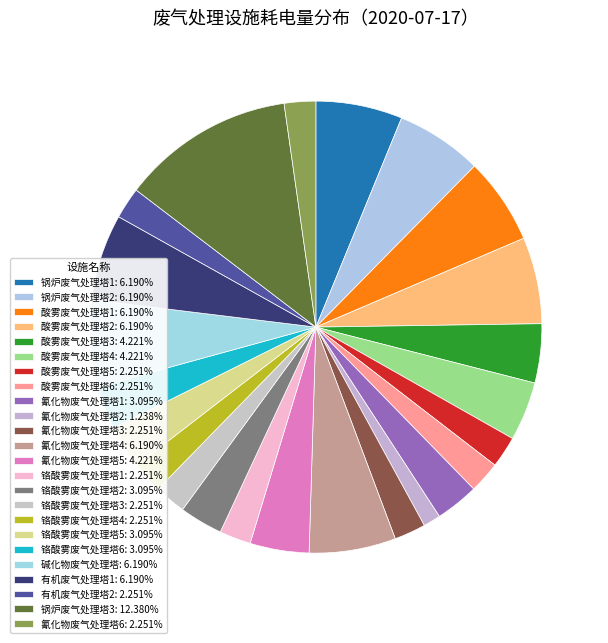

What is the total percentage of 氰化物废气处理塔6 and 有机废气处理塔2?

4.5%